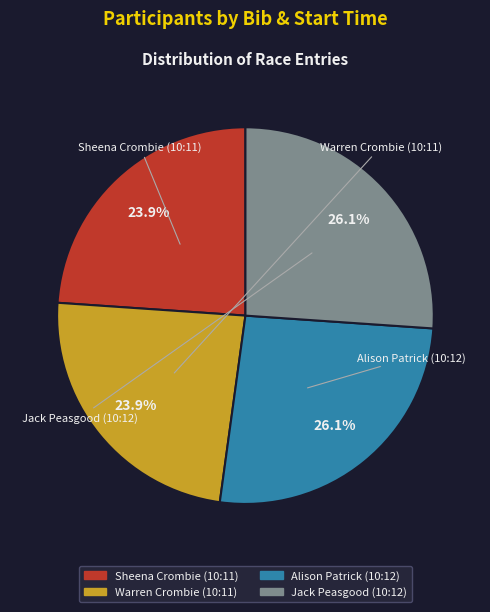

To the nearest percent, what portion does Warren Crombie (10:11) represent?

24%